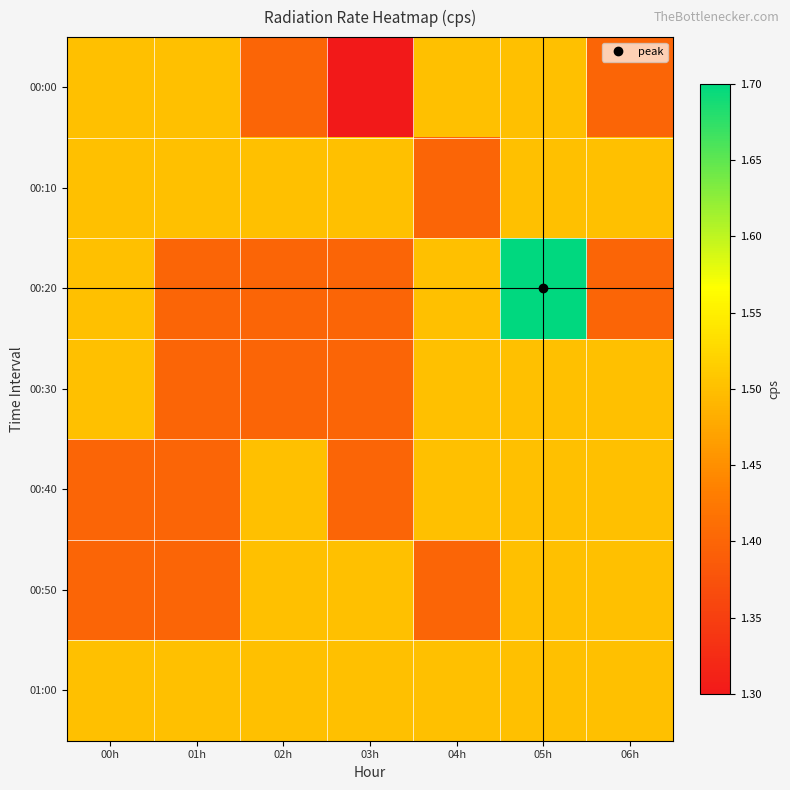

At which category does the chart reach its peak across all series?

05h